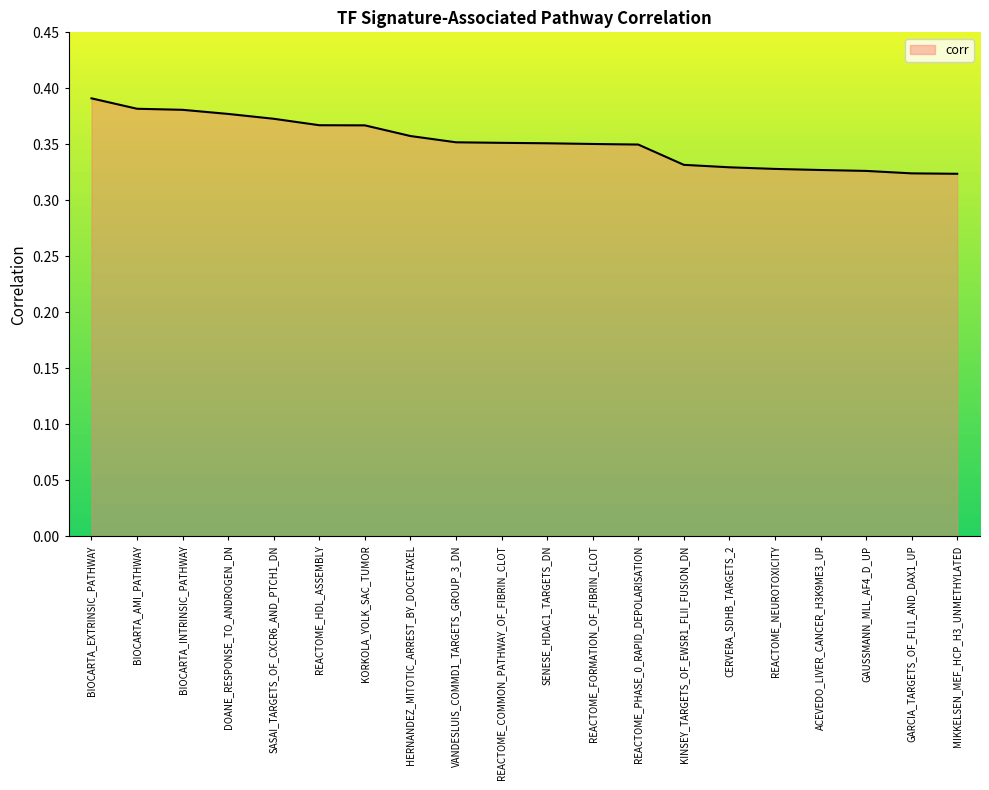

What position from the right is REACTOME_FORMATION_OF_FIBRIN_CLOT?

9